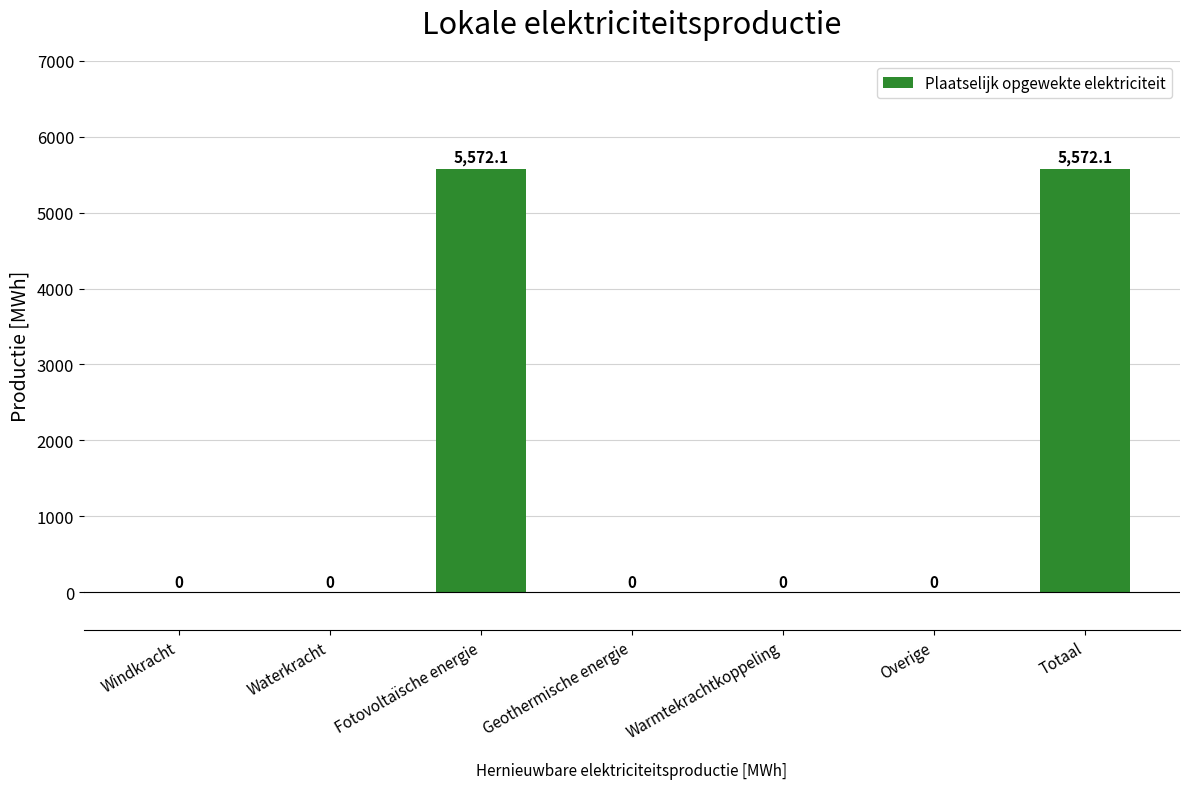

What is the difference between the values at Fotovoltaïsche energie and Geothermische energie?

5572.1